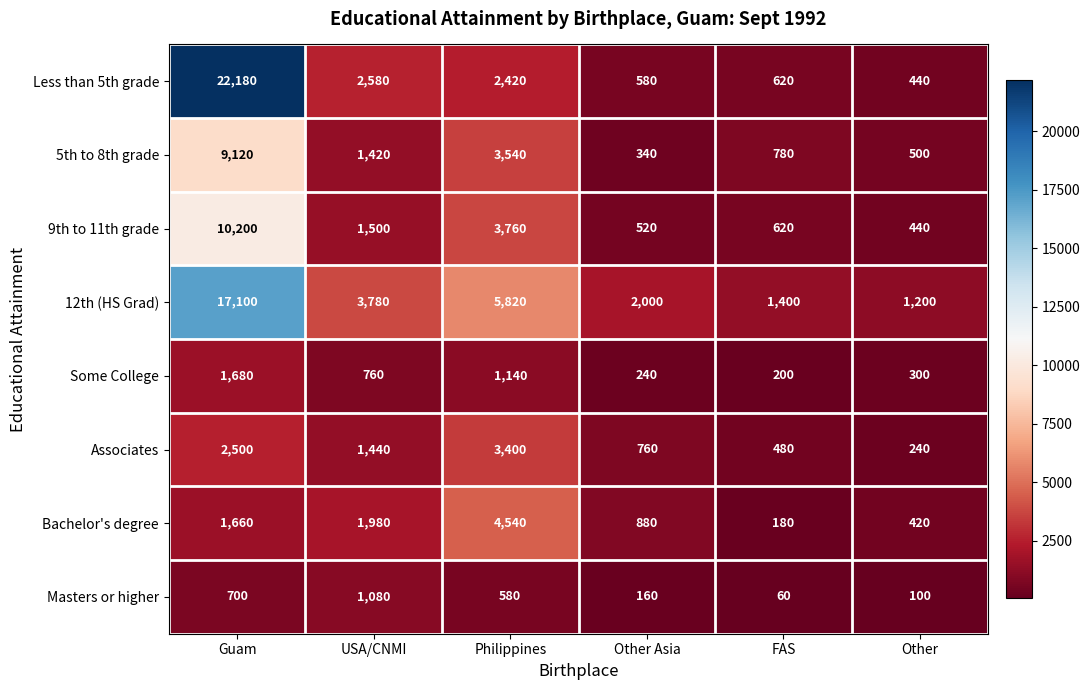

How many values in the 5th to 8th grade series are below 1420?

3